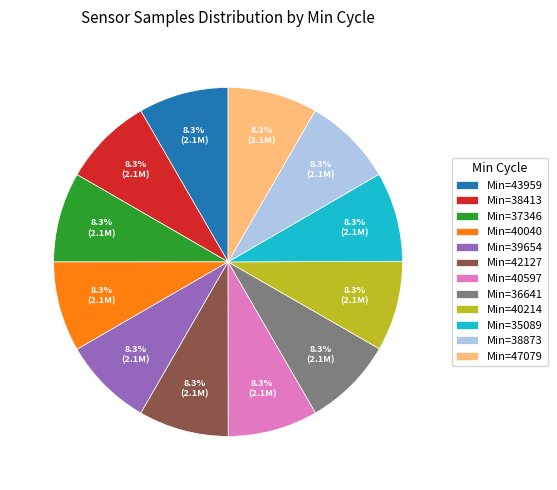

What is the ratio of the value at Min=39654 to the value at Min=40040?

1.0